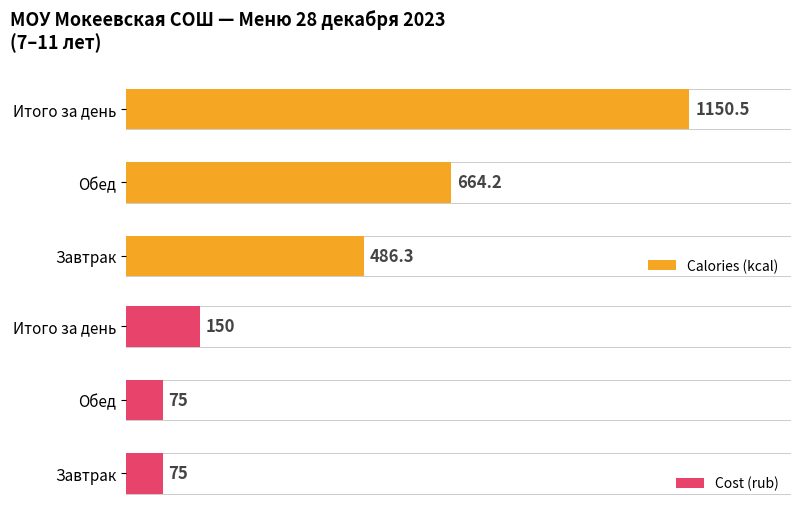

Rank the categories by Calories (kcal) value from lowest to highest.

Завтрак, Обед, Итого за день